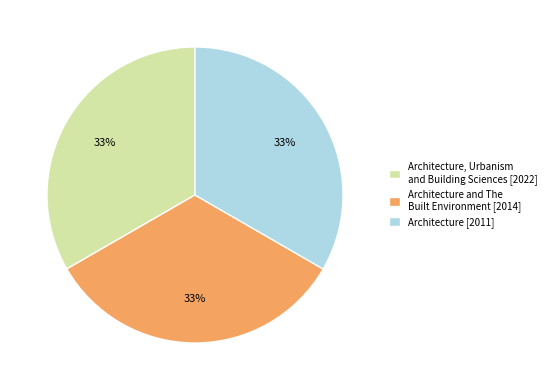

Is there any slice that represents more than half of the pie?

No